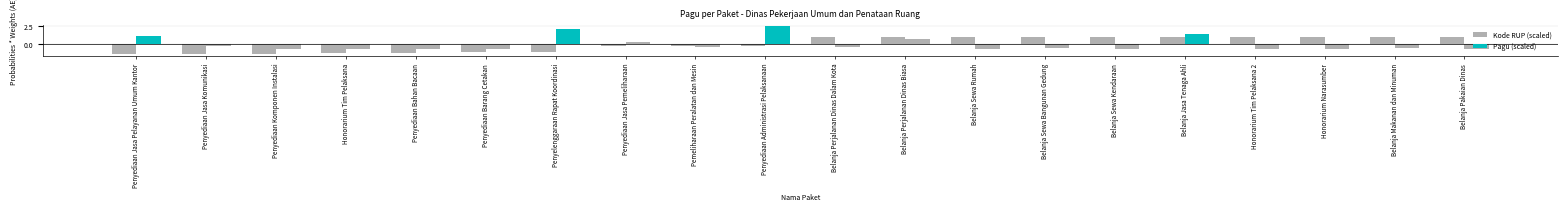

Does the chart contain any negative values?

Yes